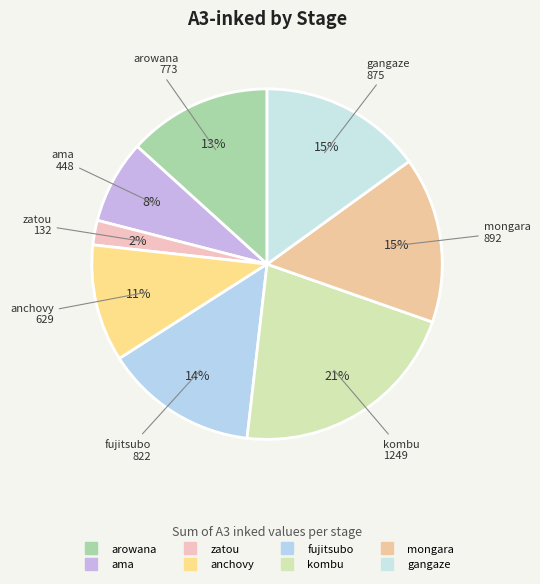

Is it true that gangaze is 15% of the pie?

True